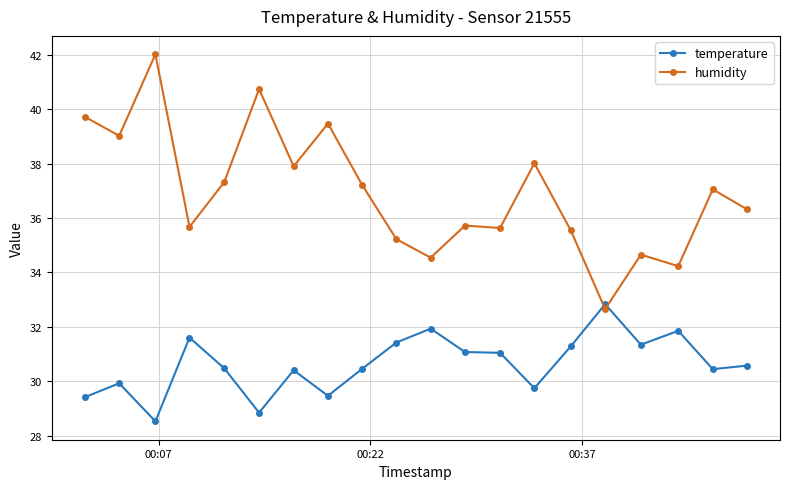

What is the maximum value shown in the chart?

42.0